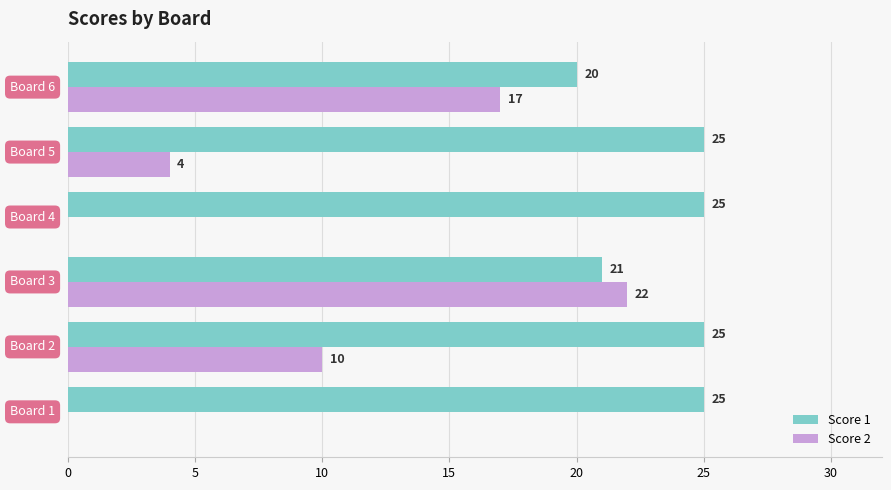

What is the sum of all Score 2 values?

53